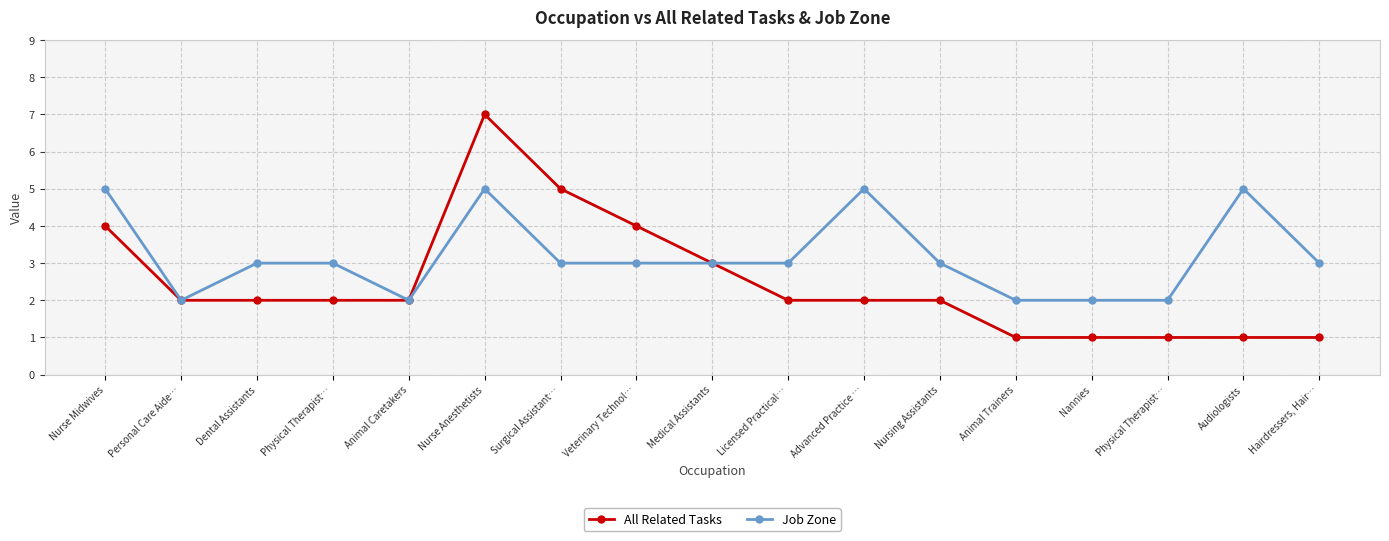

At which label is Job Zone closest to 3?

Dental Assistants